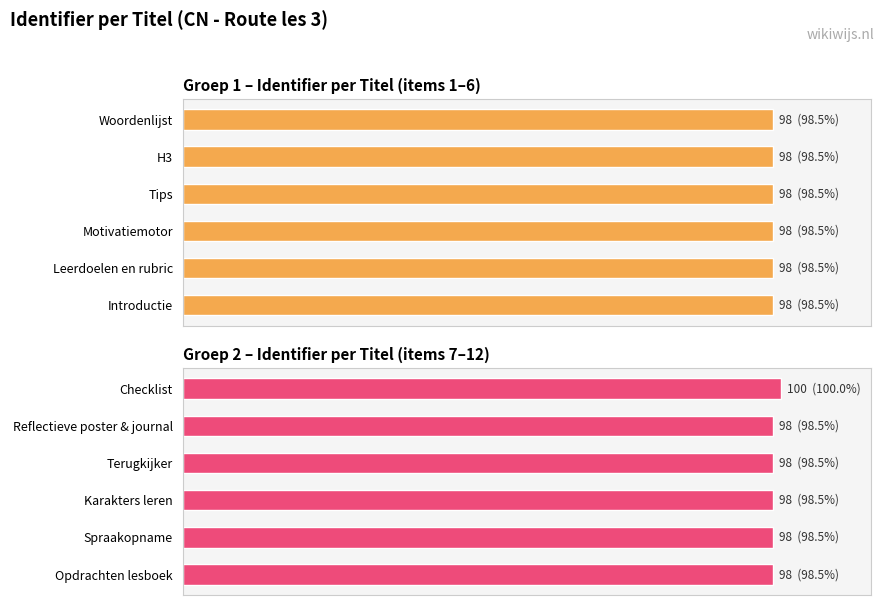

The Groep 2 – Identifier per Titel (items 7–12) series shows 131.2 at Checklist. True or false?

False